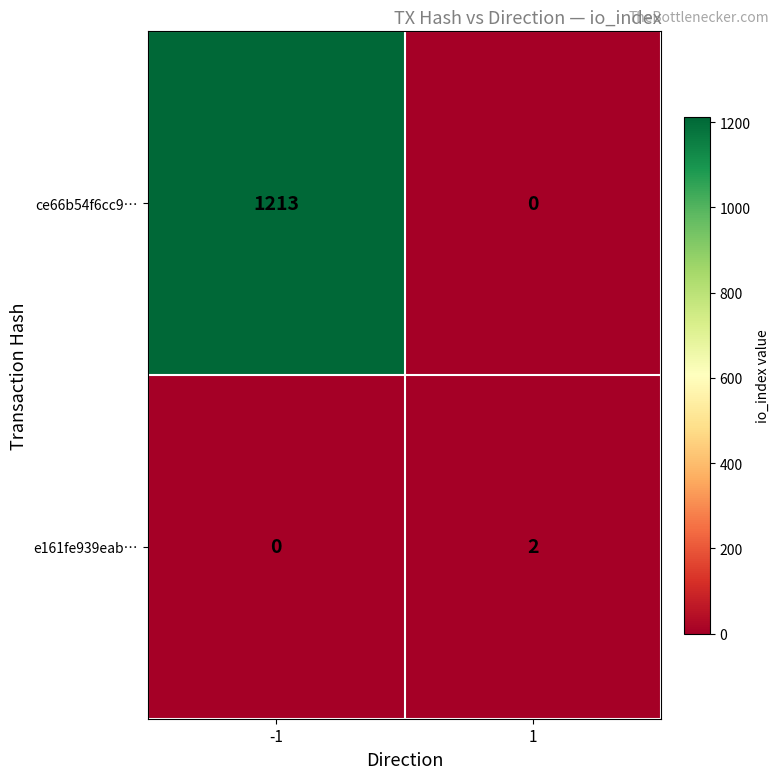

Count the number of categories in the chart.

2